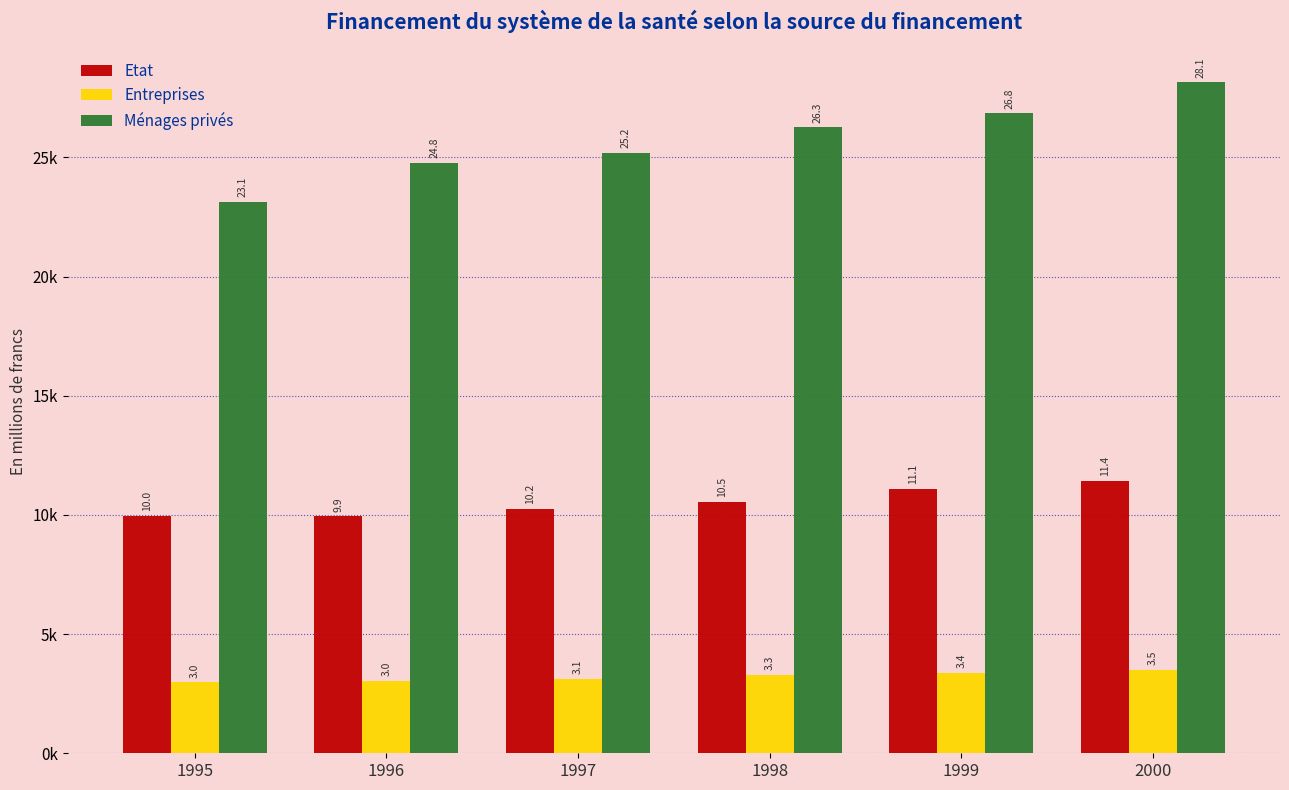

What are all the series names shown in the legend?

Etat, Entreprises, Ménages privés